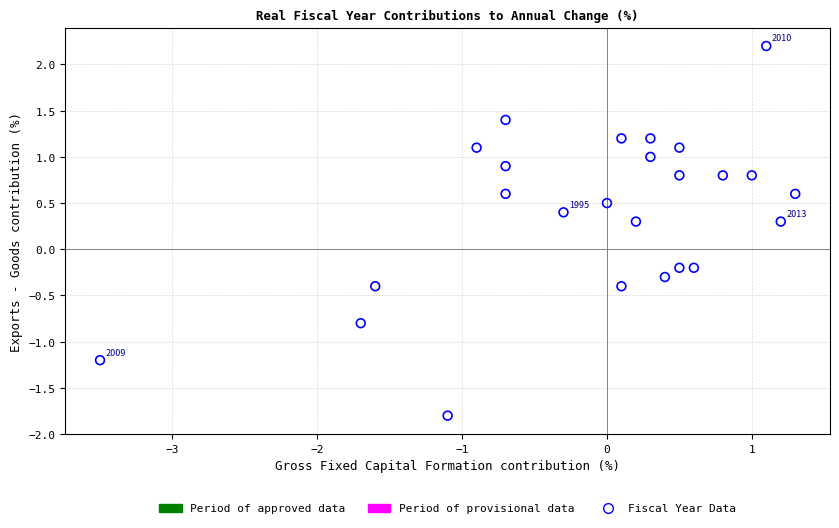

What is the range of X values (max minus min)?

4.8